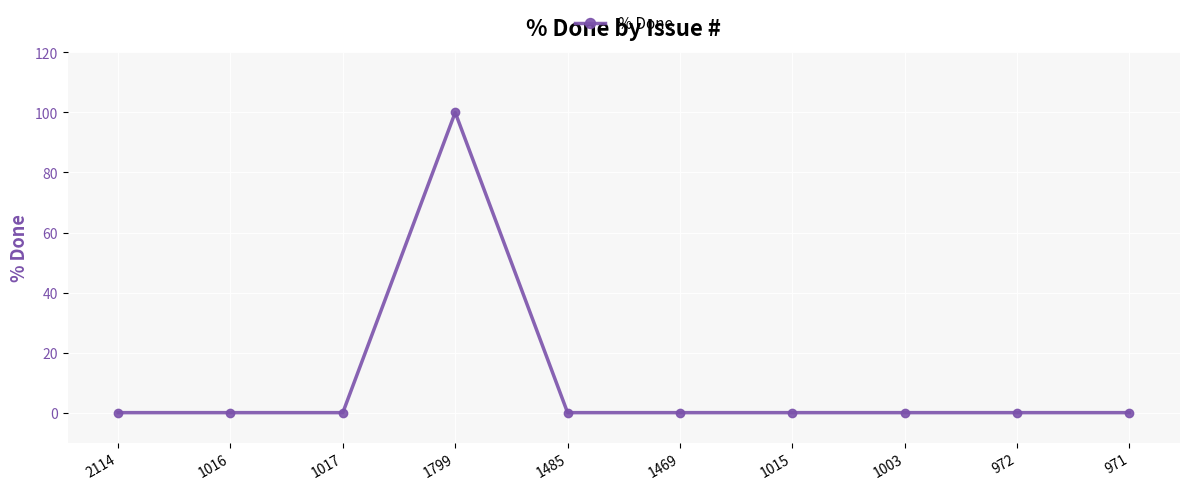

What is the average value?

10